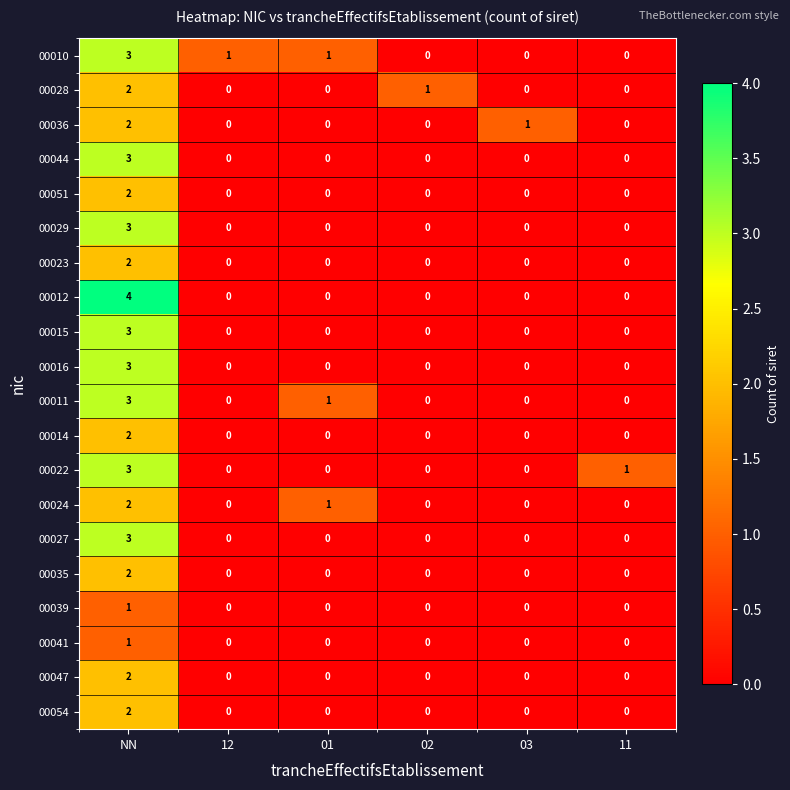

How many positive values does the 00054 series have?

1